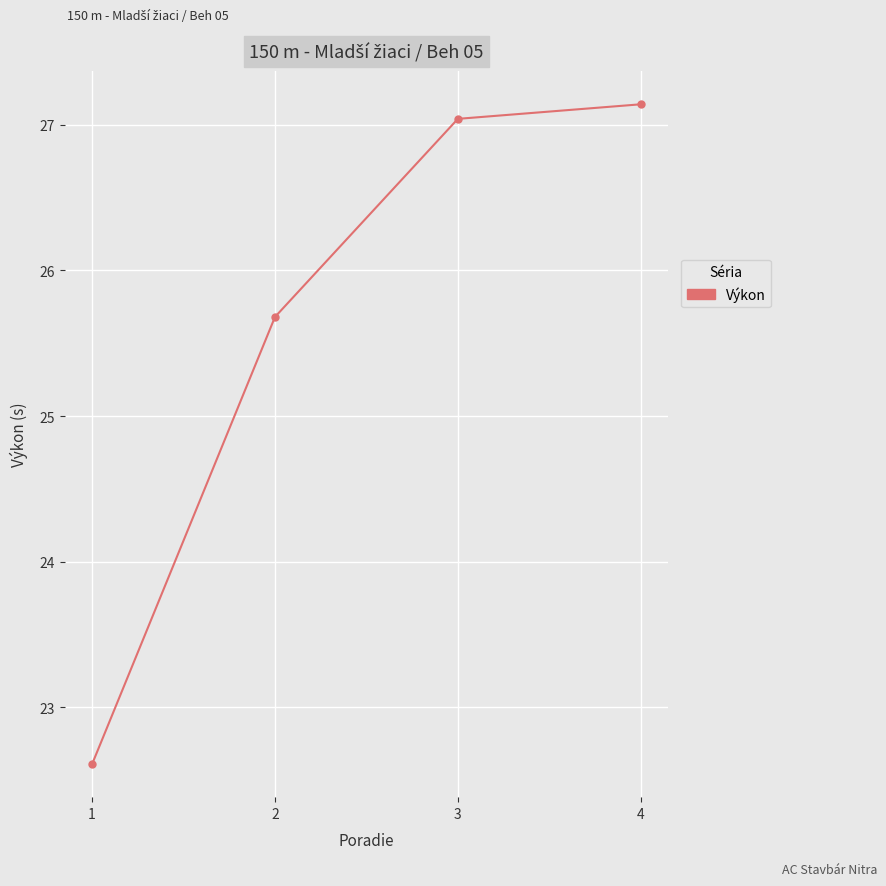

Rank the categories by value from lowest to highest.

1, 2, 3, 4